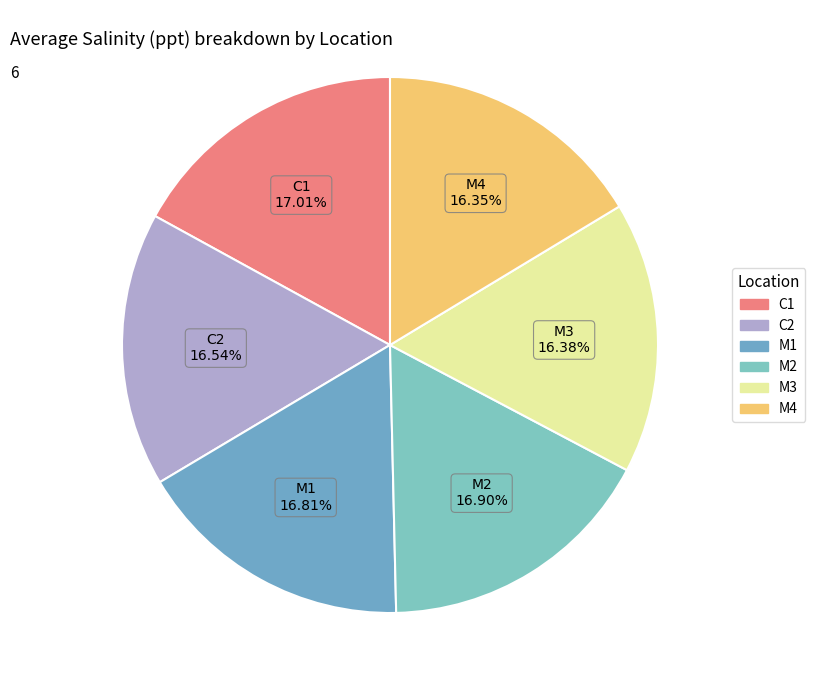

True or false: C2 accounts for 11% of the total.

False